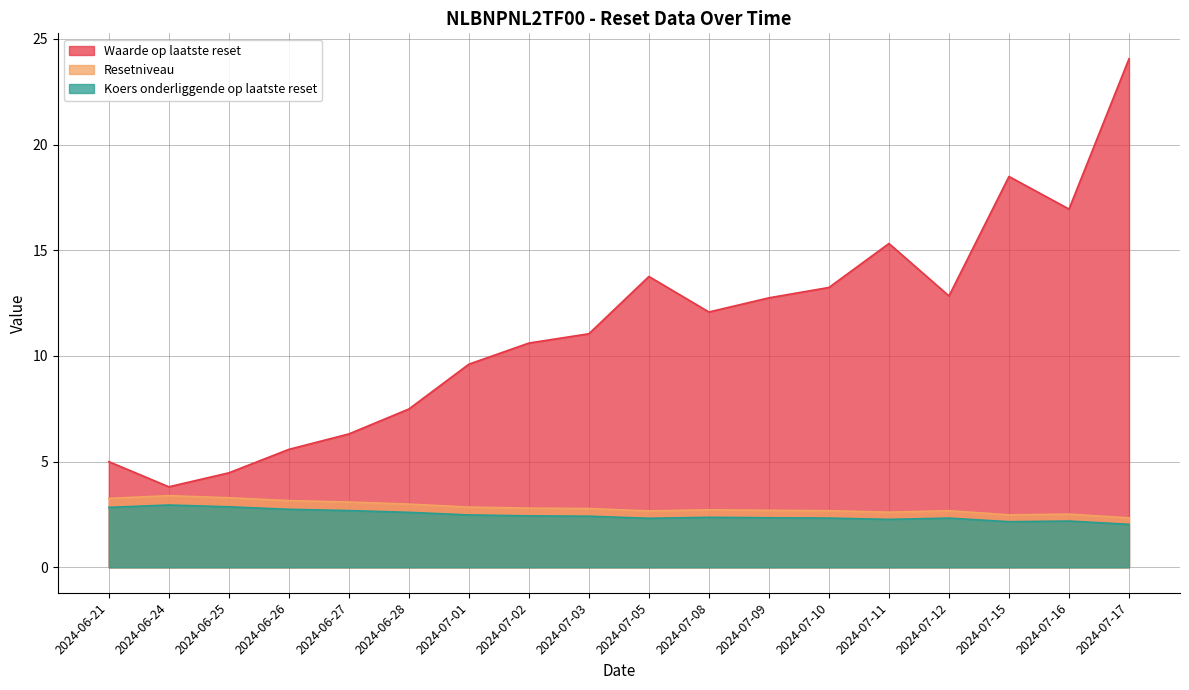

What is the difference between the Waarde op laatste reset values at 2024-06-26 and 2024-07-12?

7.3